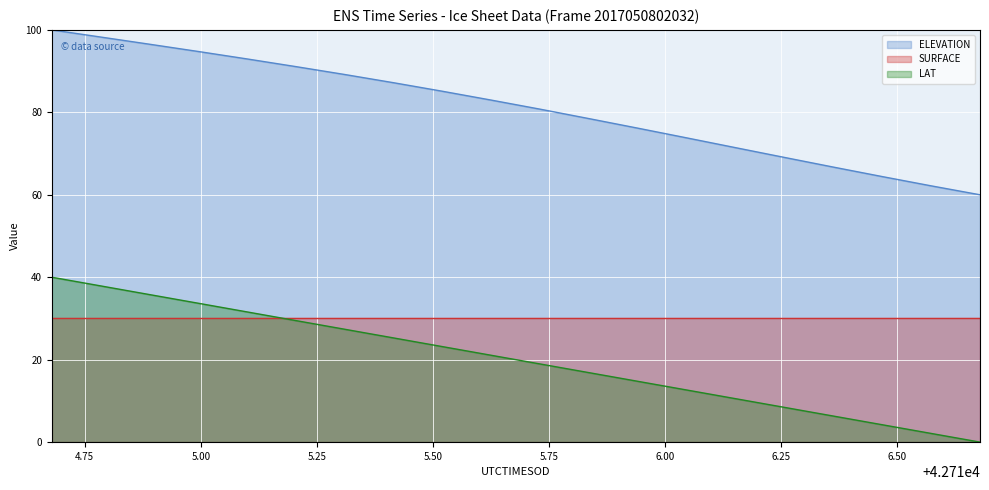

What is the label of the 19th point from the left?

42716.5729